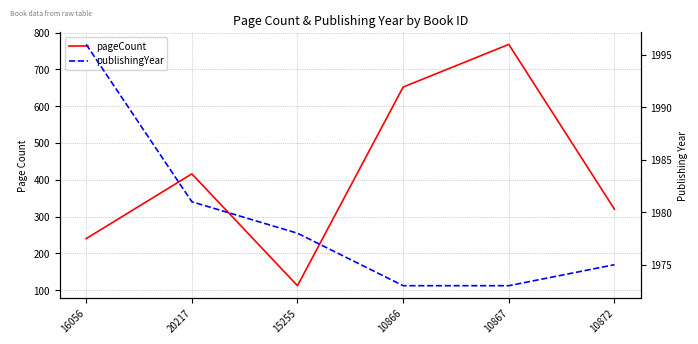

Rank the categories by publishingYear value from highest to lowest.

16056, 20217, 15255, 10872, 10866, 10867